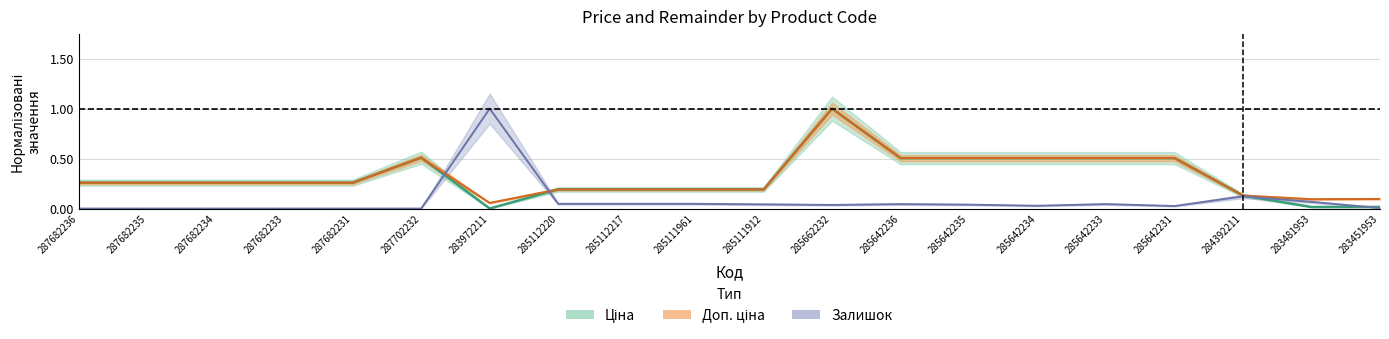

Rank the series at 287702232 from highest to lowest value.

Ціна, Доп. ціна, Залишок